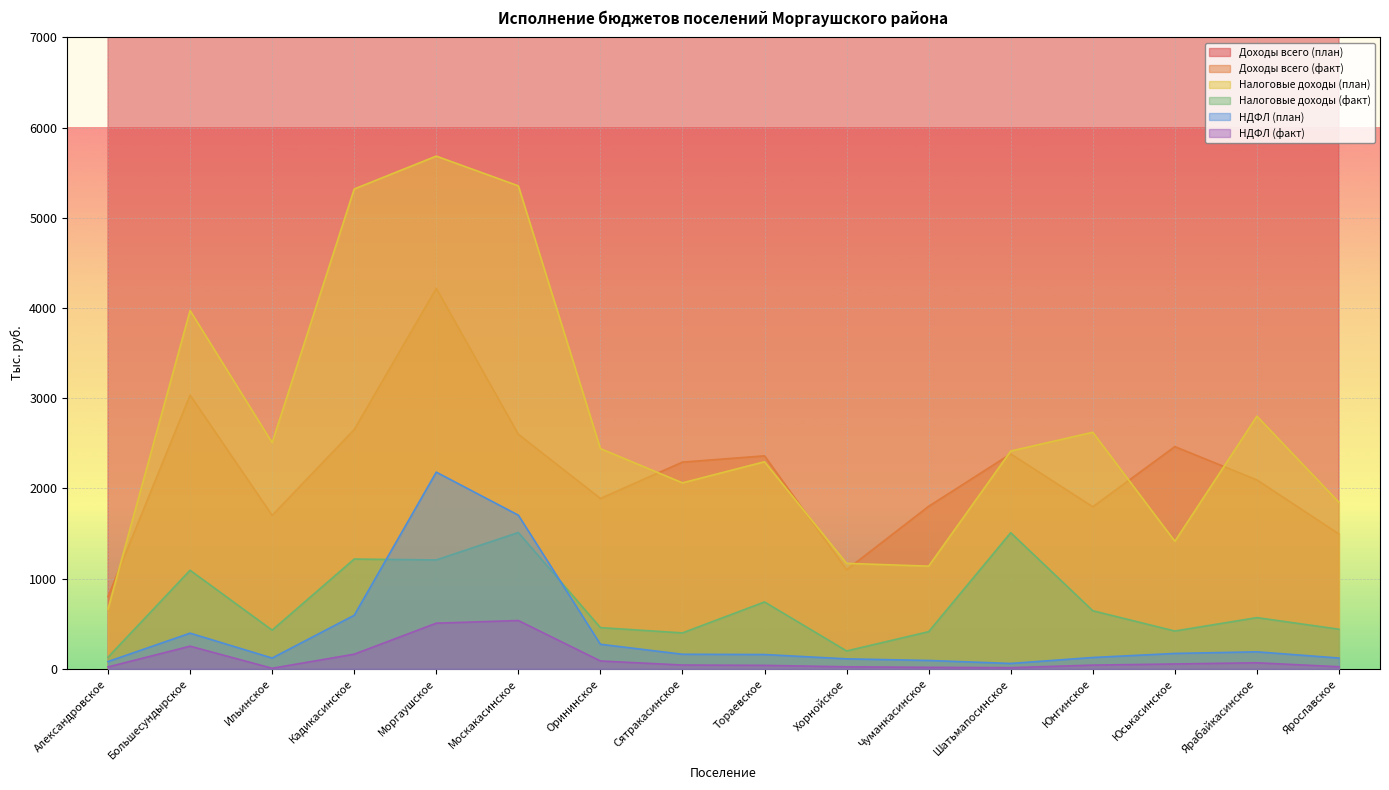

Reading right to left, transcribe all the data shown in this chart.

Доходы всего (план): Ярославское=12987.8	Ярабайкасинское=14751.5	Юськасинское=13444.9	Юнгинское=13999.0	Шатьмапосинское=7783.8	Чуманкасинское=8597.5	Хорнойское=12010.4	Тораевское=11162.3	Сятракасинское=18958.4	Орининское=13714.6	Москакасинское=19810.1	Моргаушское=24426.5	Кадикасинское=12232.0	Ильинское=16078.2	Большесундырское=30082.5	Александровское=7216.9
Доходы всего (факт): Ярославское=1495.0	Ярабайкасинское=2094.4	Юськасинское=2463.7	Юнгинское=1797.1	Шатьмапосинское=2383.0	Чуманкасинское=1801.9	Хорнойское=1098.7	Тораевское=2361.5	Сятракасинское=2291.7	Орининское=1889.0	Москакасинское=2600.6	Моргаушское=4218.6	Кадикасинское=2653.0	Ильинское=1701.7	Большесундырское=3035.2	Александровское=800.0
Налоговые доходы (план): Ярославское=1846.0	Ярабайкасинское=2801.0	Юськасинское=1414.1	Юнгинское=2622.8	Шатьмапосинское=2414.8	Чуманкасинское=1138.7	Хорнойское=1169.7	Тораевское=2296.1	Сятракасинское=2062.1	Орининское=2441.8	Москакасинское=5354.3	Моргаушское=5684.1	Кадикасинское=5319.6	Ильинское=2508.0	Большесундырское=3972.4	Александровское=663.8
Налоговые доходы (факт): Ярославское=439.5	Ярабайкасинское=568.2	Юськасинское=419.5	Юнгинское=644.4	Шатьмапосинское=1509.0	Чуманкасинское=412.3	Хорнойское=198.6	Тораевское=741.9	Сятракасинское=398.6	Орининское=457.2	Москакасинское=1511.4	Моргаушское=1207.7	Кадикасинское=1217.2	Ильинское=429.3	Большесундырское=1093.0	Александровское=128.9
НДФЛ (план): Ярославское=120.0	Ярабайкасинское=189.0	Юськасинское=171.0	Юнгинское=126.0	Шатьмапосинское=60.0	Чуманкасинское=93.0	Хорнойское=111.0	Тораевское=159.0	Сятракасинское=162.0	Орининское=273.0	Москакасинское=1704.0	Моргаушское=2181.0	Кадикасинское=594.0	Ильинское=120.0	Большесундырское=396.0	Александровское=81.0
НДФЛ (факт): Ярославское=23.6	Ярабайкасинское=67.4	Юськасинское=54.4	Юнгинское=41.7	Шатьмапосинское=13.0	Чуманкасинское=16.9	Хорнойское=22.9	Тораевское=38.9	Сятракасинское=42.7	Орининское=87.5	Москакасинское=536.1	Моргаушское=506.5	Кадикасинское=162.9	Ильинское=6.6	Большесундырское=251.6	Александровское=21.4